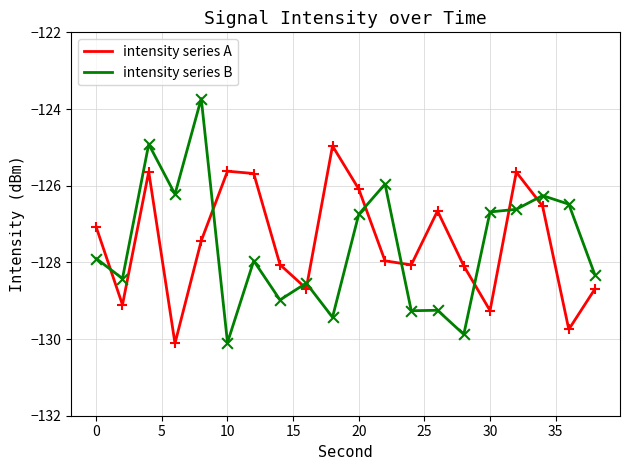

What are all the series names shown in the legend?

intensity series A, intensity series B